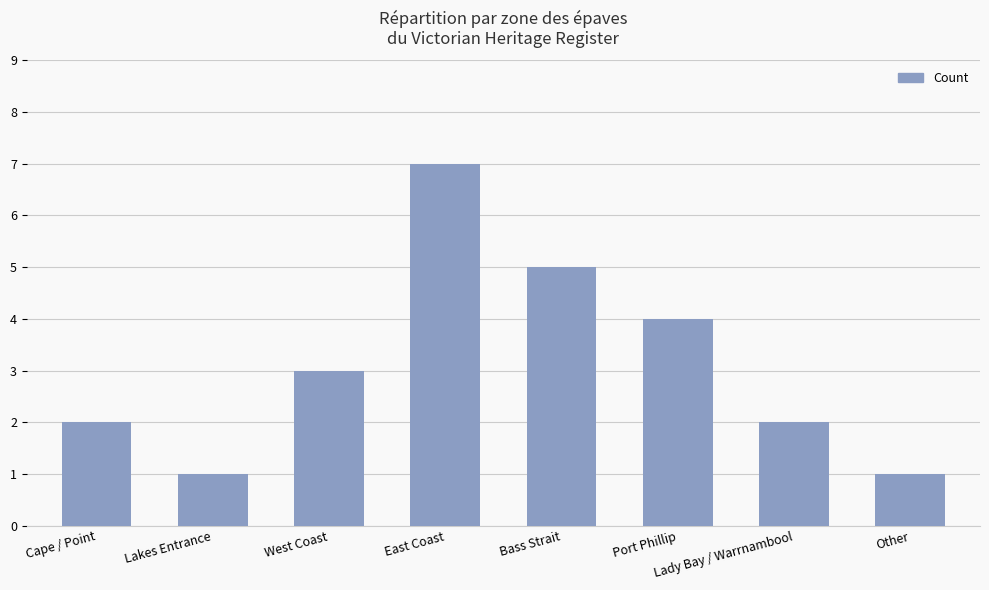

Are the bars horizontal?

No